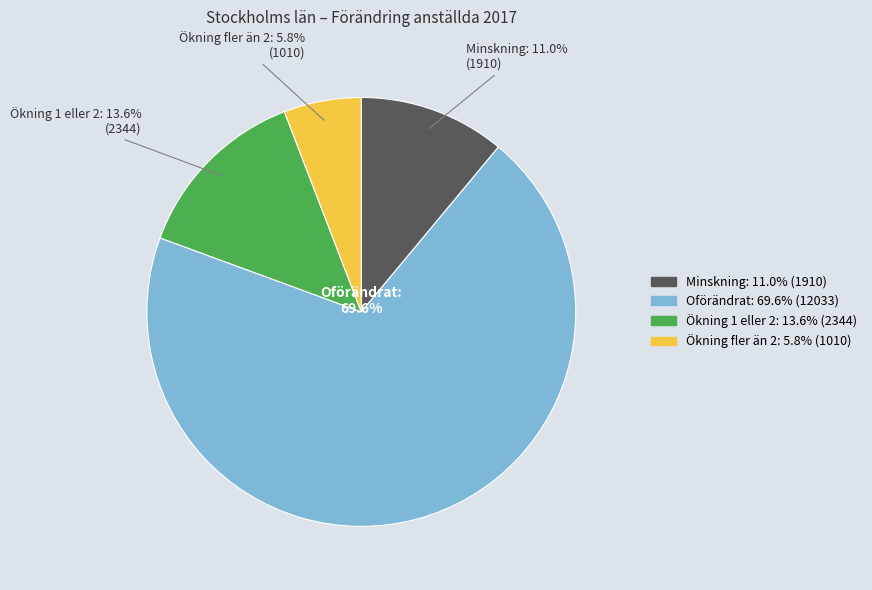

Is there any slice that represents more than half of the pie?

Yes